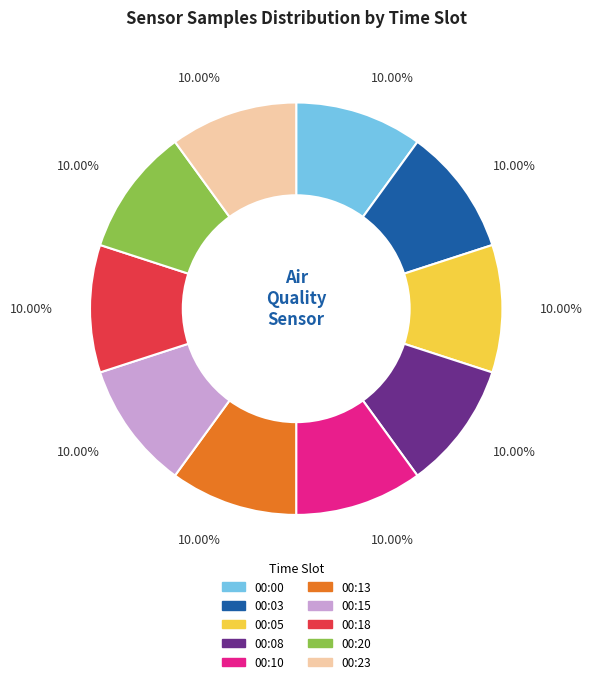

How much of the chart is everything except 00:05?

90.0%